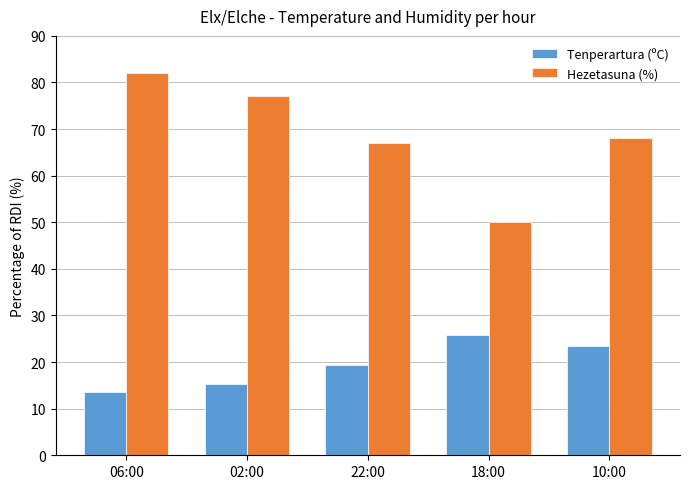

What is the difference between the maximum and minimum values in the Tenperartura (ºC) series?

12.3